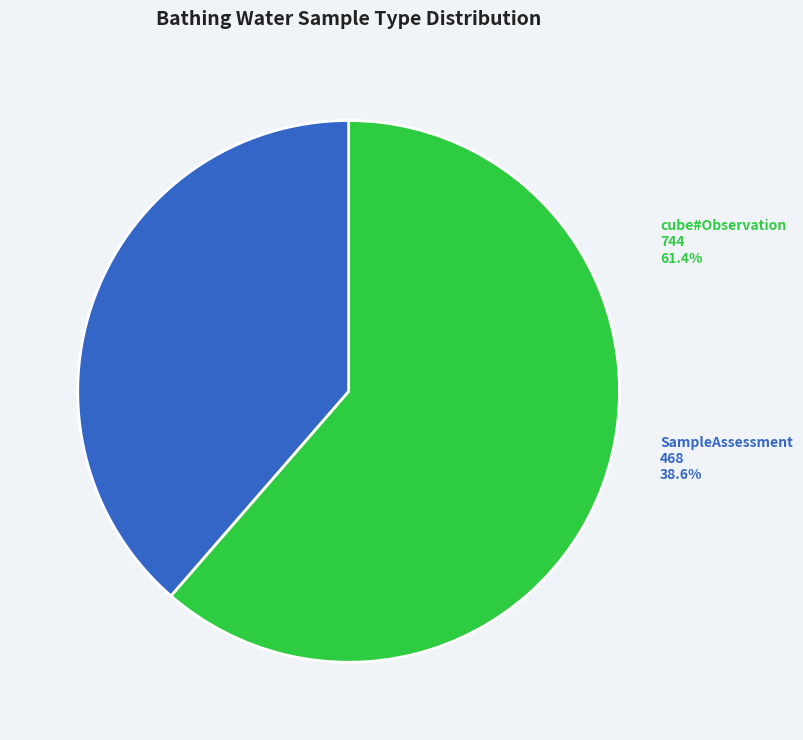

What is the change in value from http://purl.org/linked-data/cube#Observation to http://environment.data.gov.uk/def/bathing-water-quality/SampleAssessment?

-276